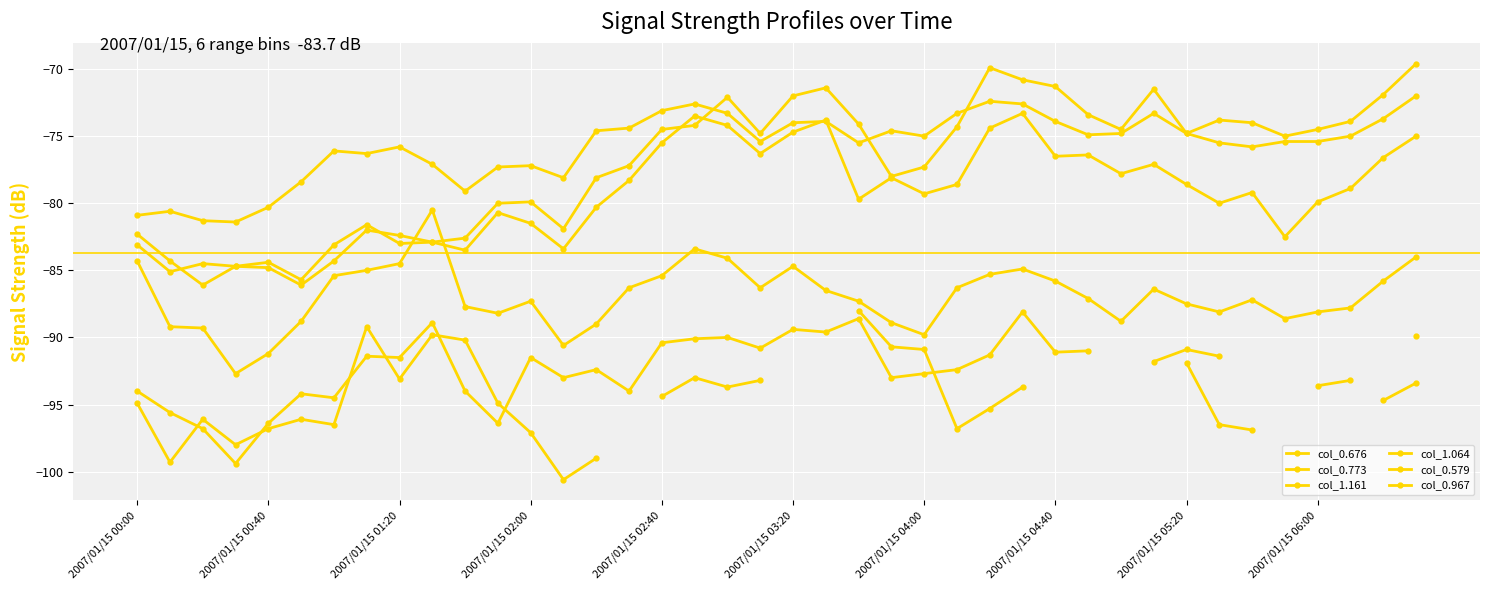

What are all the series names shown in the legend?

col_0.676, col_0.773, col_1.161, col_1.064, col_0.579, col_0.967